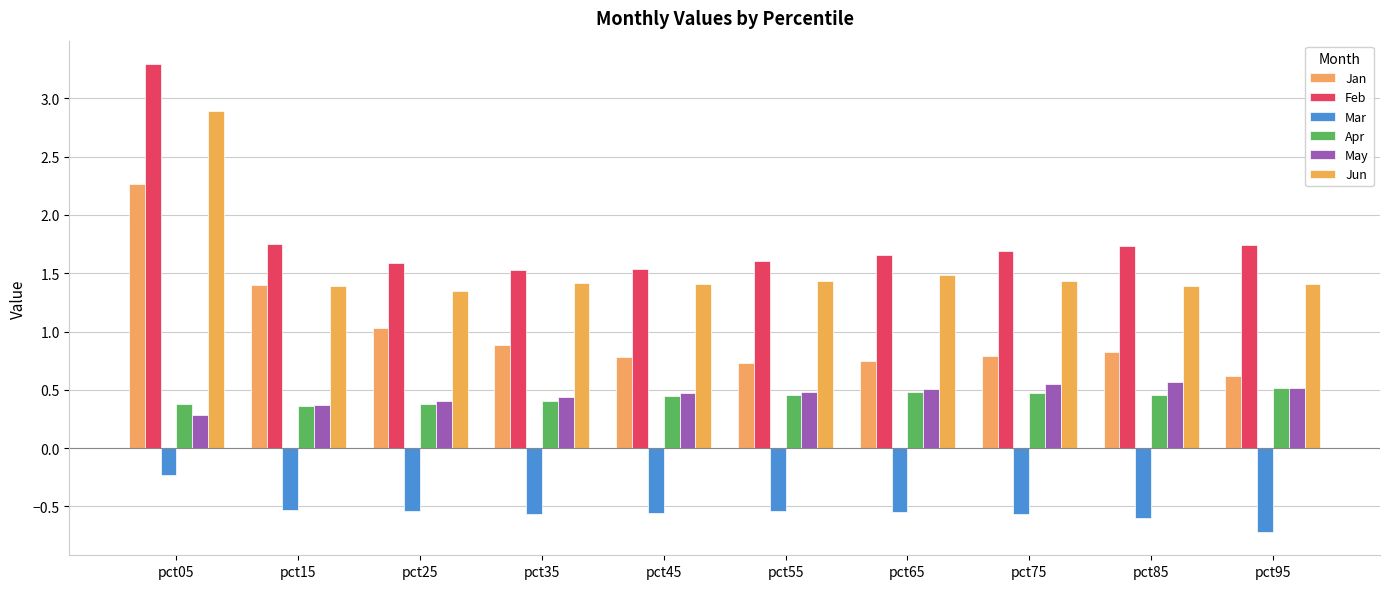

Rank the series by their maximum value, from lowest to highest.

Mar, Apr, May, Jan, Jun, Feb